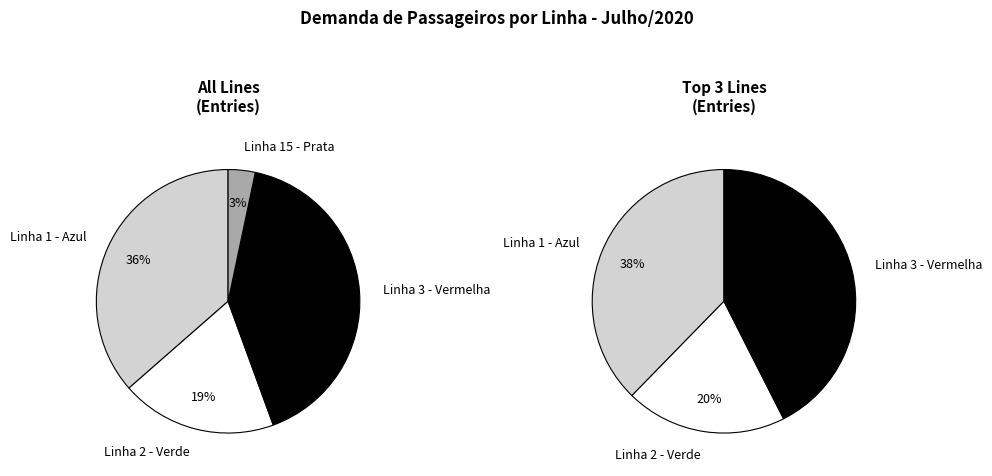

Between Linha 2 - Verde and Linha 1 - Azul, which is larger?

Linha 1 - Azul